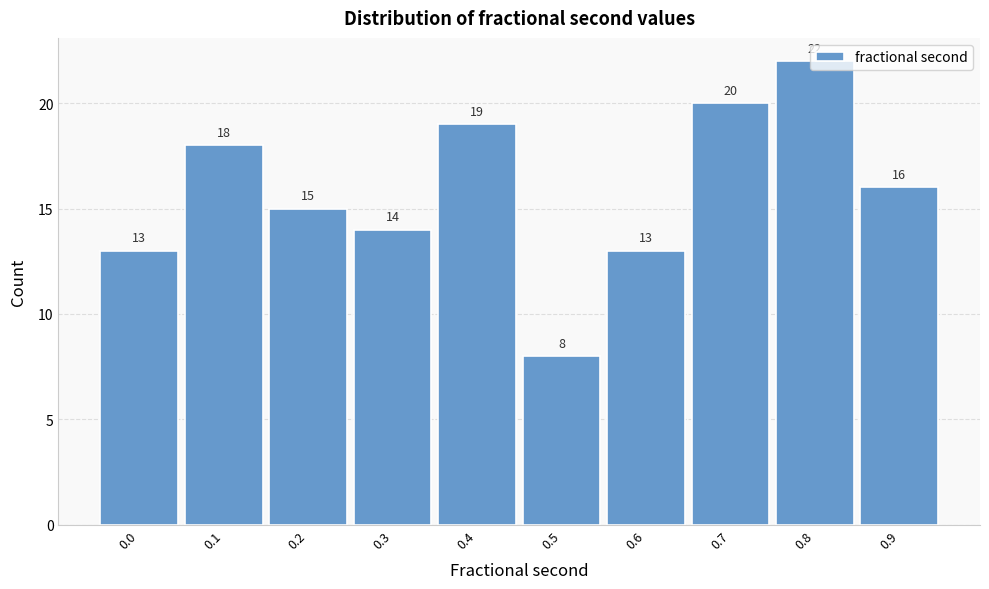

What is the value of the 5th bar from the left?

19